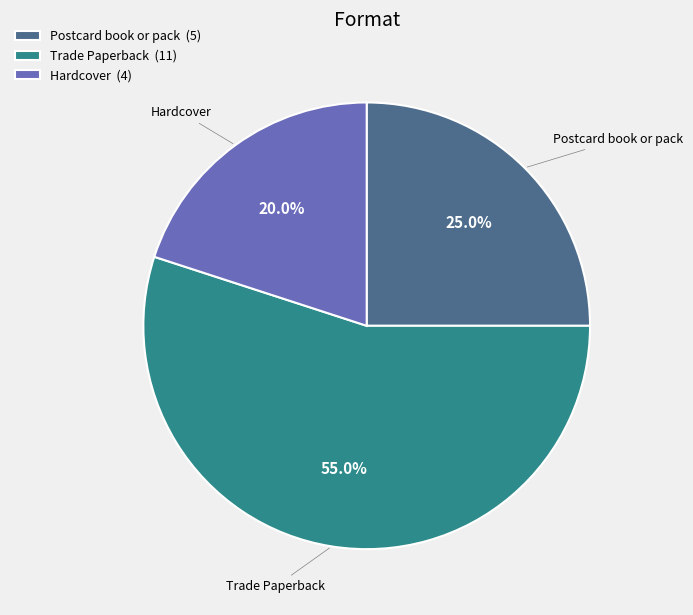

Does any single category account for the majority?

Yes